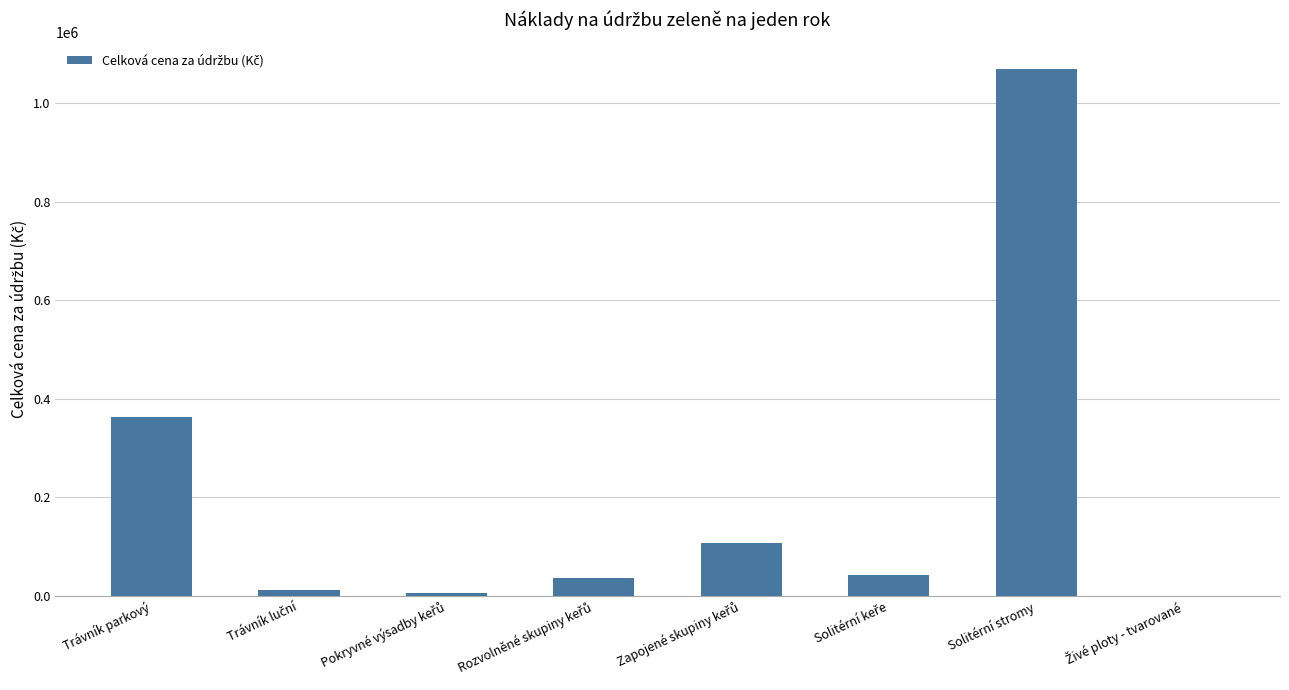

What is the greatest value displayed?

1069020.1